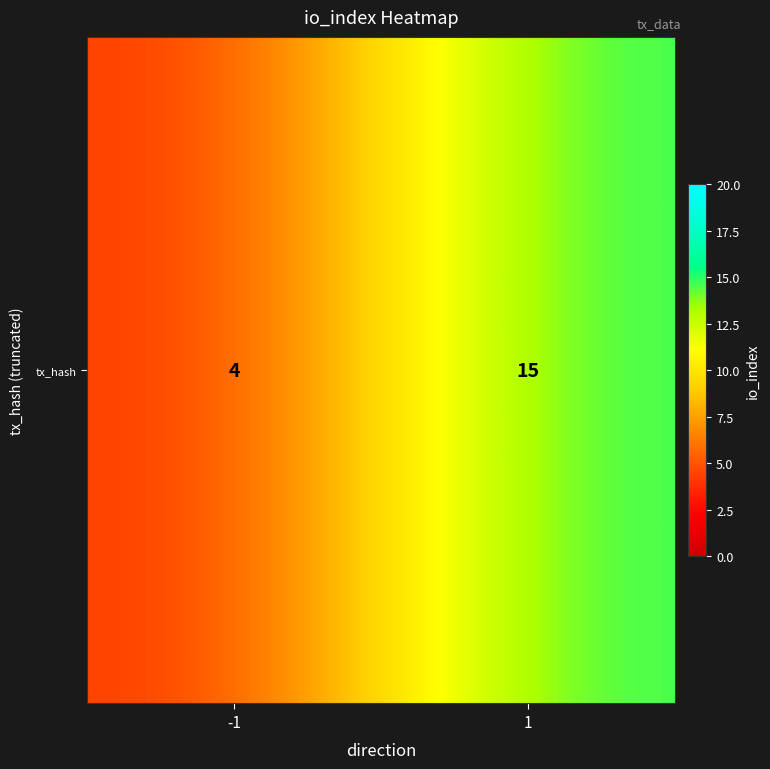

Rank the categories by value from lowest to highest.

-1, 1